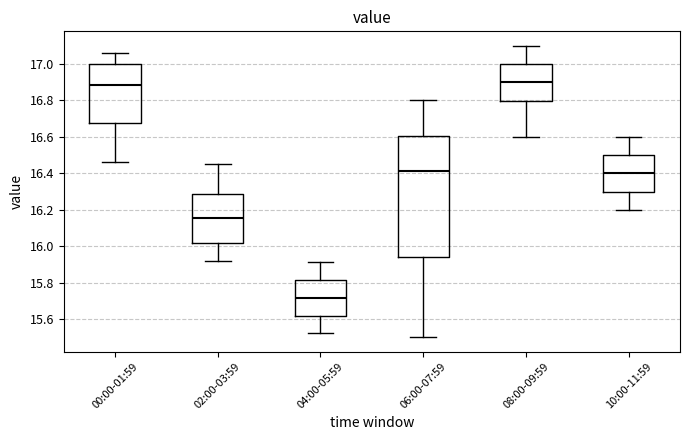

Where does the lower whisker of the box for 04:00-05:59 end on the y-axis? The values are not printed on the chart, so give them approximately, as read against the axis.

15.52